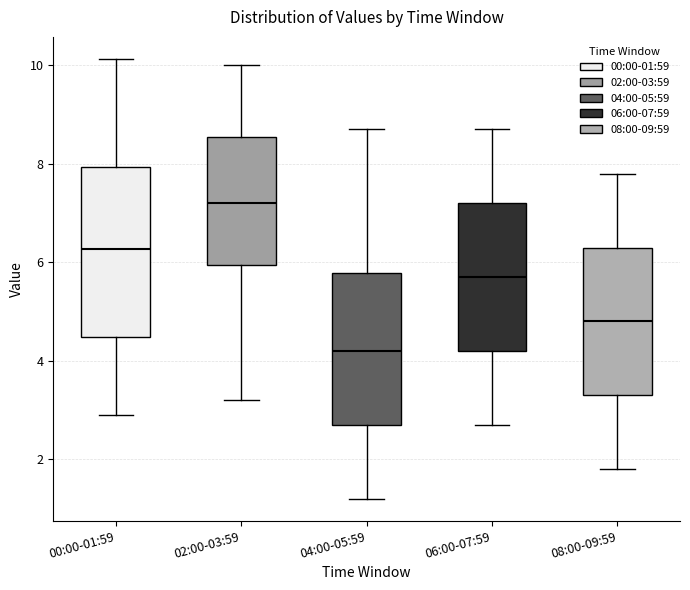

Reading left to right, read every box against the y-axis: the position of its median line, the range the box covers, and the ends of its whiskers. The values are not printed on the chart, so give them approximately, as read against the axis.

00:00-01:59: median 6.2, box 4.4 to 8.0, whiskers 3.0 to 10.2
02:00-03:59: median 7.2, box 6.0 to 8.6, whiskers 3.2 to 10.0
04:00-05:59: median 4.2, box 2.8 to 5.8, whiskers 1.2 to 8.8
06:00-07:59: median 5.8, box 4.2 to 7.2, whiskers 2.8 to 8.8
08:00-09:59: median 4.8, box 3.4 to 6.4, whiskers 1.8 to 7.8